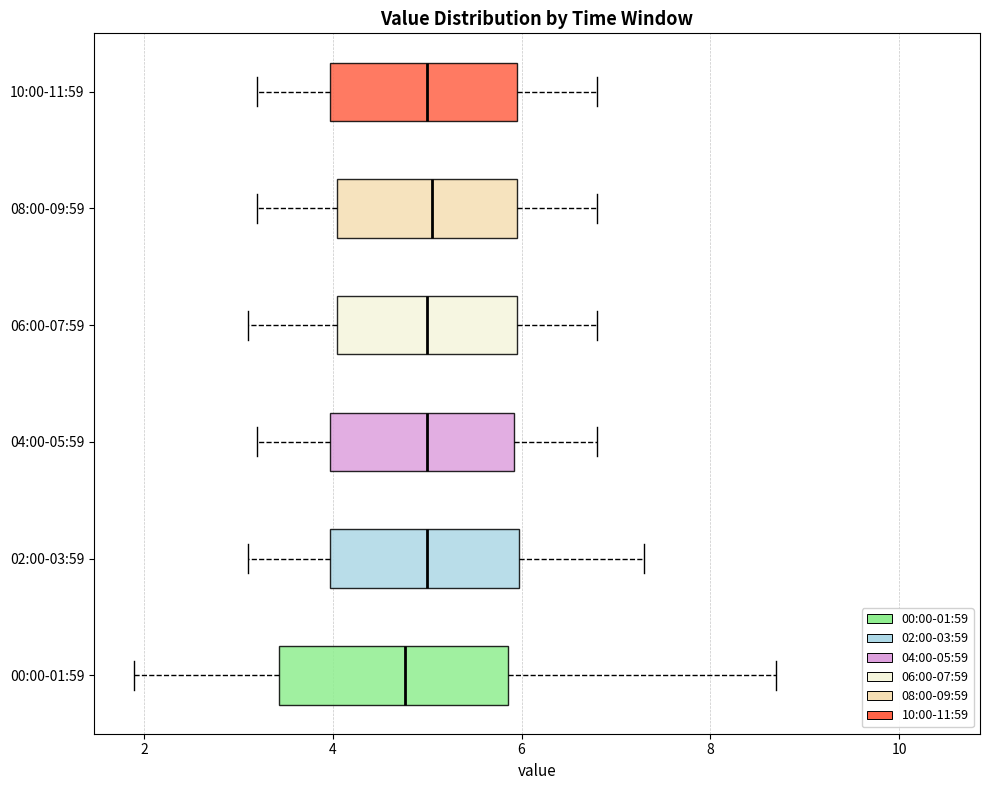

Where does the left whisker of the box for 04:00-05:59 end on the x-axis? The values are not printed on the chart, so give them approximately, as read against the axis.

3.2